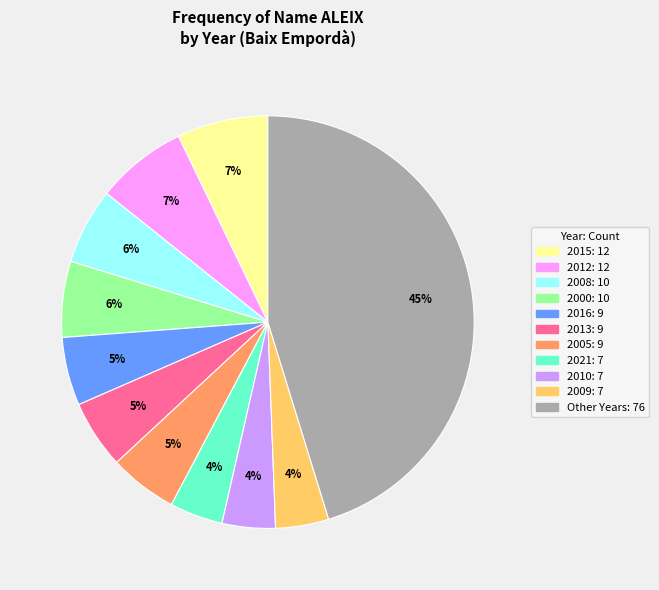

To the nearest percent, what is the average slice percentage?

9%